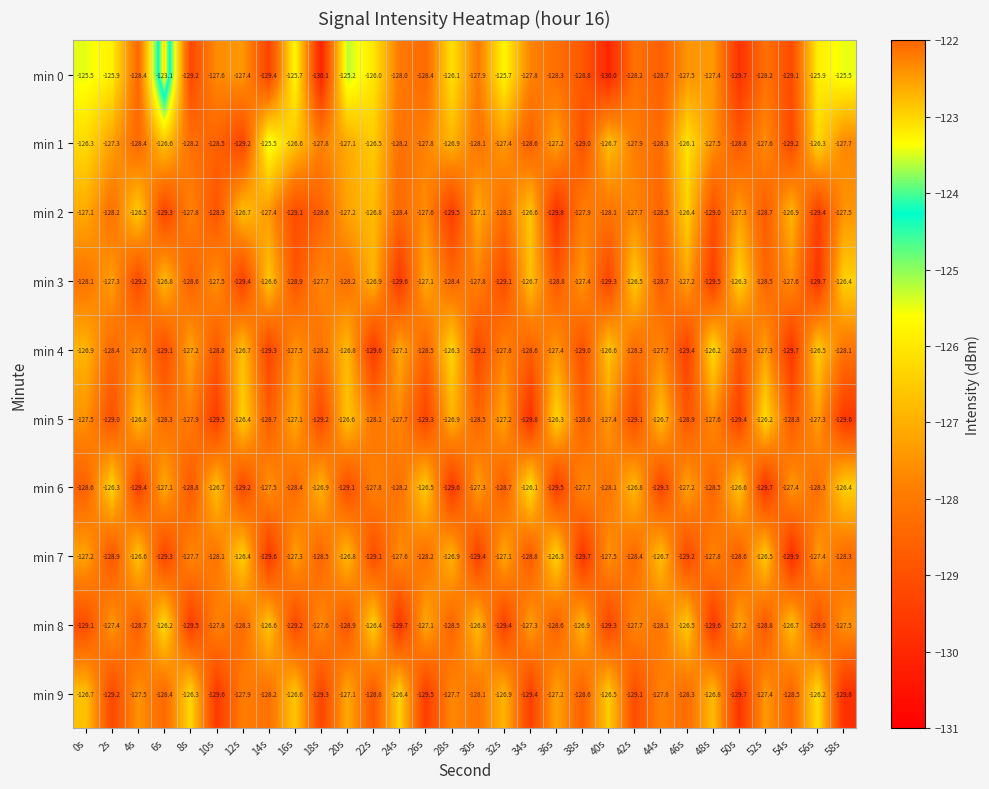

What is the difference between the min 4 values at 50s and 20s?

2.1